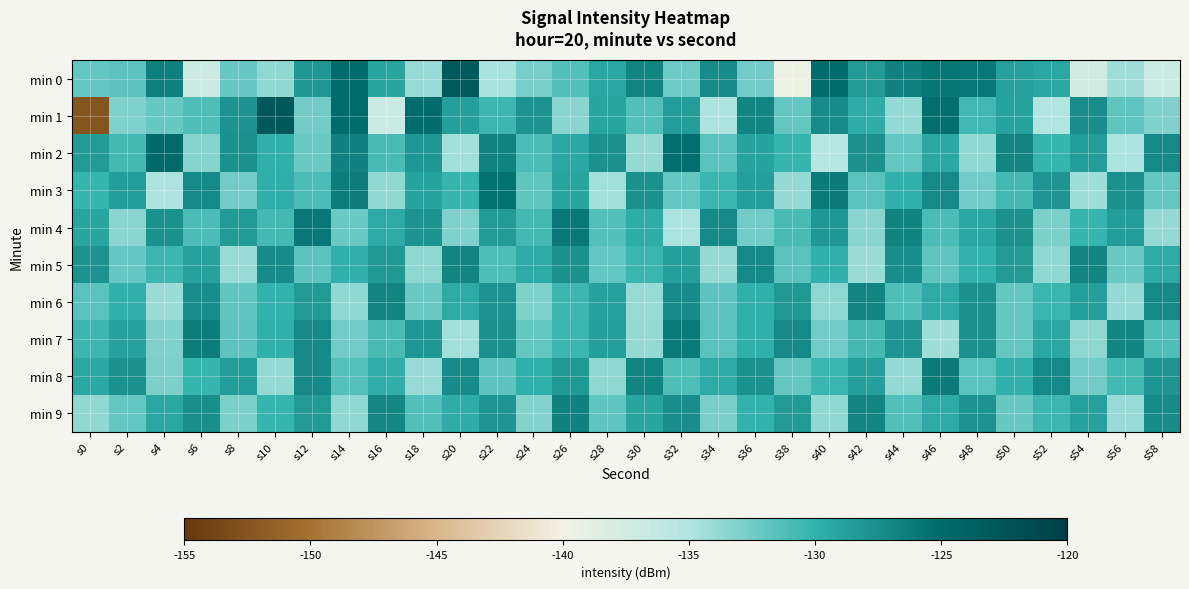

Reading left to right, transcribe all the data shown in this chart.

min 0: s0=-131.9	s2=-131.7	s4=-126.6	s6=-137.0	s8=-132.1	s10=-133.7	s12=-128.1	s14=-125.1	s16=-129.1	s18=-134.0	s20=-123.0	s22=-134.7	s24=-132.8	s26=-131.3	s28=-129.2	s30=-126.9	s32=-132.4	s34=-127.3	s36=-132.6	s38=-139.7	s40=-125.1	s42=-128.4	s44=-126.6	s46=-125.8	s48=-125.9	s50=-128.8	s52=-129.2	s54=-137.2	s56=-134.3	s58=-136.9
min 1: s0=-152.5	s2=-133.1	s4=-132.0	s6=-131.1	s8=-127.9	s10=-122.9	s12=-132.5	s14=-125.1	s16=-136.9	s18=-125.1	s20=-128.7	s22=-130.5	s24=-127.8	s26=-133.5	s28=-129.1	s30=-131.2	s32=-128.6	s34=-134.8	s36=-126.9	s38=-132.0	s40=-127.3	s42=-129.7	s44=-133.9	s46=-125.2	s48=-130.6	s50=-128.9	s52=-135.1	s54=-127.5	s56=-131.8	s58=-133.0
min 2: s0=-128.5	s2=-130.8	s4=-125.0	s6=-133.3	s8=-127.7	s10=-129.9	s12=-132.2	s14=-126.6	s16=-130.9	s18=-128.1	s20=-134.5	s22=-126.8	s24=-131.0	s26=-129.3	s28=-127.7	s30=-133.9	s32=-125.2	s34=-131.6	s36=-128.9	s38=-130.1	s40=-135.5	s42=-127.8	s44=-132.0	s46=-129.3	s48=-133.7	s50=-126.9	s52=-130.2	s54=-128.6	s56=-134.9	s58=-127.1
min 3: s0=-130.2	s2=-128.6	s4=-134.9	s6=-127.1	s8=-132.5	s10=-129.8	s12=-131.0	s14=-126.3	s16=-133.7	s18=-128.9	s20=-130.2	s22=-125.6	s24=-131.9	s26=-129.1	s28=-134.5	s30=-127.8	s32=-132.0	s34=-130.3	s36=-128.7	s38=-133.9	s40=-126.2	s42=-131.6	s44=-129.9	s46=-127.1	s48=-132.5	s50=-130.8	s52=-128.0	s54=-134.3	s56=-127.7	s58=-131.9
min 4: s0=-129.1	s2=-133.5	s4=-127.8	s6=-131.0	s8=-128.3	s10=-130.7	s12=-125.9	s14=-132.2	s16=-129.6	s18=-127.9	s20=-133.1	s22=-128.5	s24=-130.8	s26=-126.0	s28=-131.3	s30=-129.7	s32=-134.9	s34=-127.2	s36=-132.6	s38=-130.9	s40=-128.1	s42=-133.5	s44=-126.8	s46=-131.0	s48=-129.3	s50=-127.7	s52=-132.9	s54=-130.2	s56=-128.6	s58=-133.9
min 5: s0=-127.9	s2=-132.1	s4=-130.5	s6=-128.8	s8=-134.0	s10=-127.3	s12=-131.7	s14=-129.9	s16=-128.2	s18=-133.6	s20=-126.9	s22=-131.1	s24=-129.5	s26=-127.8	s28=-132.0	s30=-130.3	s32=-128.7	s34=-133.9	s36=-127.2	s38=-131.6	s40=-129.9	s42=-134.1	s44=-127.5	s46=-131.8	s48=-130.0	s50=-128.3	s52=-133.7	s54=-126.9	s56=-132.2	s58=-129.6
min 6: s0=-131.6	s2=-129.9	s4=-134.1	s6=-127.5	s8=-131.8	s10=-130.0	s12=-128.3	s14=-133.7	s16=-126.9	s18=-132.2	s20=-129.6	s22=-127.9	s24=-133.1	s26=-130.5	s28=-128.8	s30=-134.0	s32=-127.3	s34=-131.7	s36=-129.9	s38=-128.2	s40=-133.6	s42=-126.9	s44=-131.1	s46=-129.5	s48=-127.8	s50=-132.0	s52=-130.3	s54=-128.7	s56=-133.9	s58=-127.2
min 7: s0=-130.5	s2=-128.8	s4=-133.0	s6=-126.3	s8=-131.7	s10=-129.9	s12=-127.2	s14=-132.6	s16=-130.9	s18=-128.1	s20=-134.5	s22=-127.8	s24=-132.0	s26=-130.3	s28=-128.7	s30=-133.9	s32=-126.2	s34=-131.6	s36=-129.9	s38=-127.1	s40=-132.5	s42=-130.8	s44=-128.0	s46=-134.3	s48=-127.7	s50=-131.9	s52=-129.2	s54=-133.6	s56=-126.9	s58=-131.1
min 8: s0=-129.3	s2=-127.7	s4=-132.9	s6=-130.2	s8=-128.6	s10=-133.9	s12=-127.1	s14=-131.5	s16=-129.8	s18=-134.0	s20=-127.3	s22=-131.7	s24=-129.9	s26=-128.2	s28=-133.6	s30=-126.9	s32=-131.1	s34=-129.5	s36=-127.8	s38=-132.0	s40=-130.3	s42=-128.7	s44=-133.9	s46=-126.2	s48=-131.6	s50=-129.9	s52=-127.1	s54=-132.5	s56=-130.8	s58=-128.0
min 9: s0=-133.7	s2=-131.9	s4=-129.2	s6=-127.6	s8=-132.9	s10=-130.1	s12=-128.5	s14=-133.8	s16=-127.0	s18=-131.3	s20=-129.7	s22=-128.0	s24=-133.2	s26=-126.6	s28=-131.9	s30=-129.1	s32=-127.5	s34=-132.8	s36=-130.0	s38=-128.3	s40=-133.7	s42=-126.9	s44=-131.2	s46=-129.6	s48=-127.9	s50=-132.1	s52=-130.5	s54=-128.8	s56=-134.0	s58=-127.3